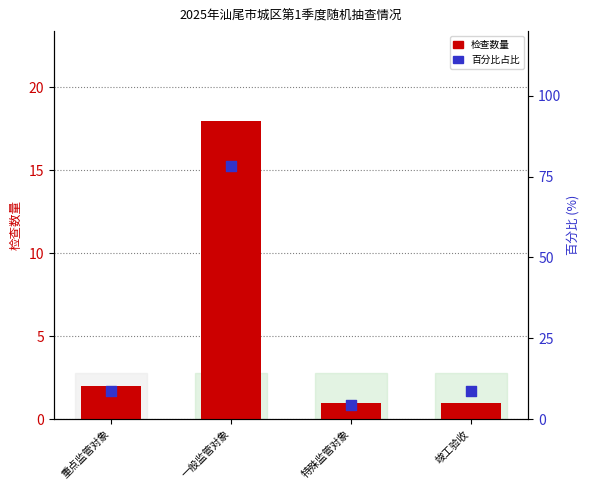

Which series has the widest spread of Y values?

百分比占比